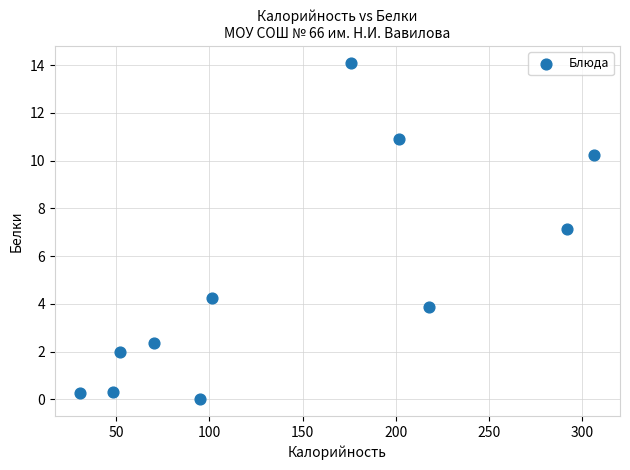

What Y value in the scatter plot is closest to 7?

7.2